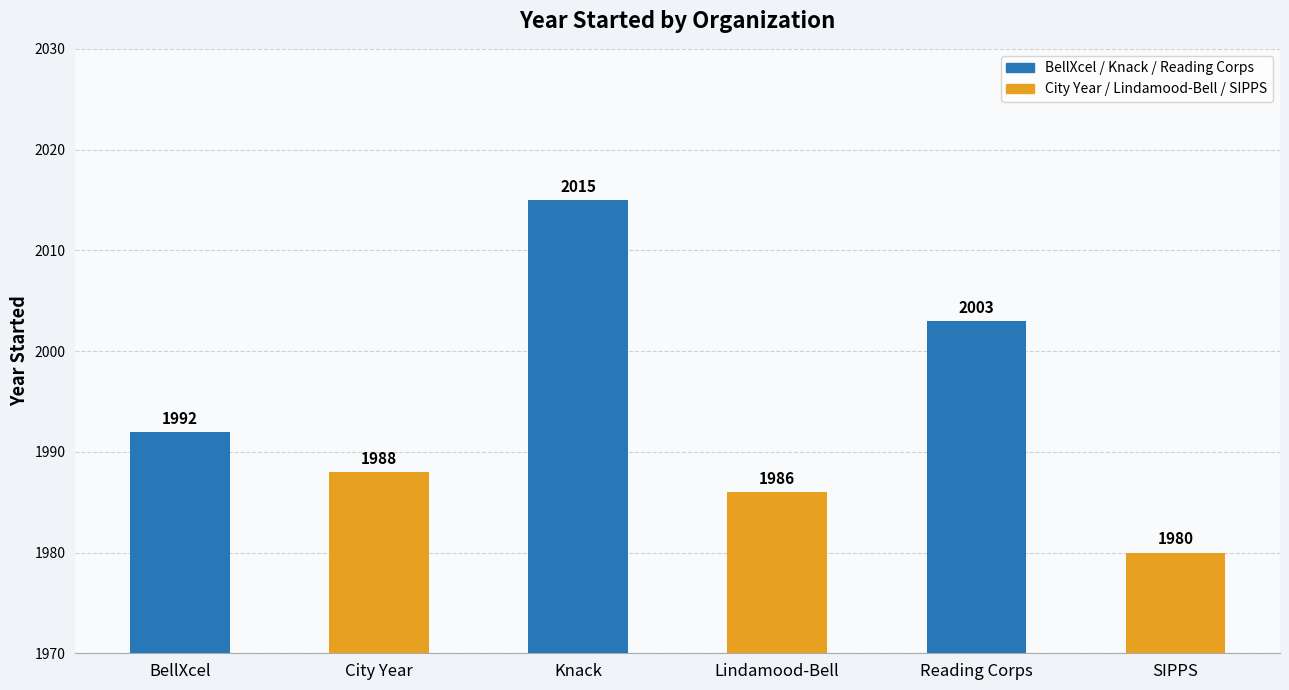

What is the maximum value shown in the chart?

2015